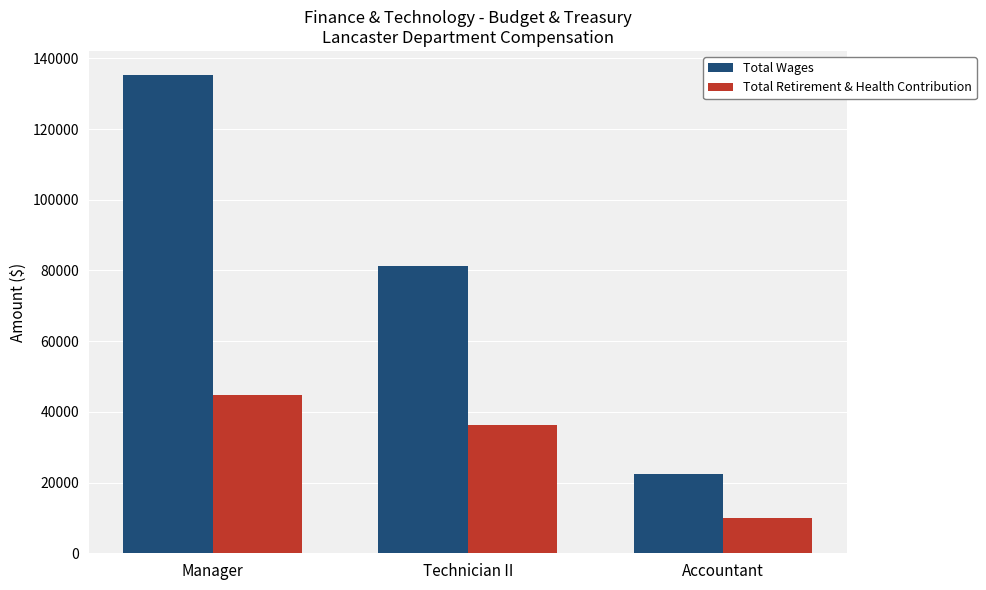

Which category has the lowest value in the Total Retirement & Health Contribution series?

Accountant